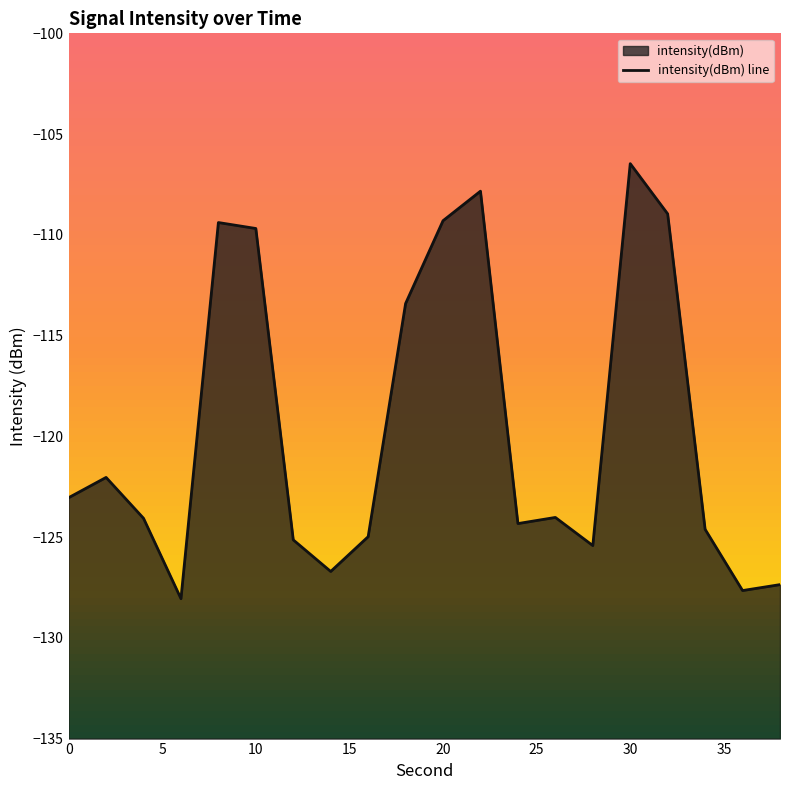

Rank the categories by value from highest to lowest.

30, 22, 32, 20, 8, 10, 18, 2, 0, 26, 4, 24, 34, 16, 12, 28, 14, 38, 36, 6